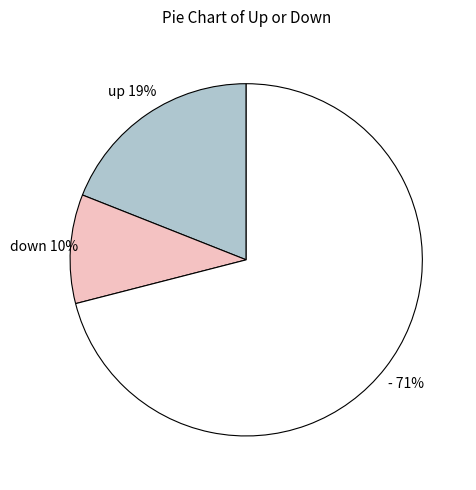

Is there a majority slice in this chart?

Yes